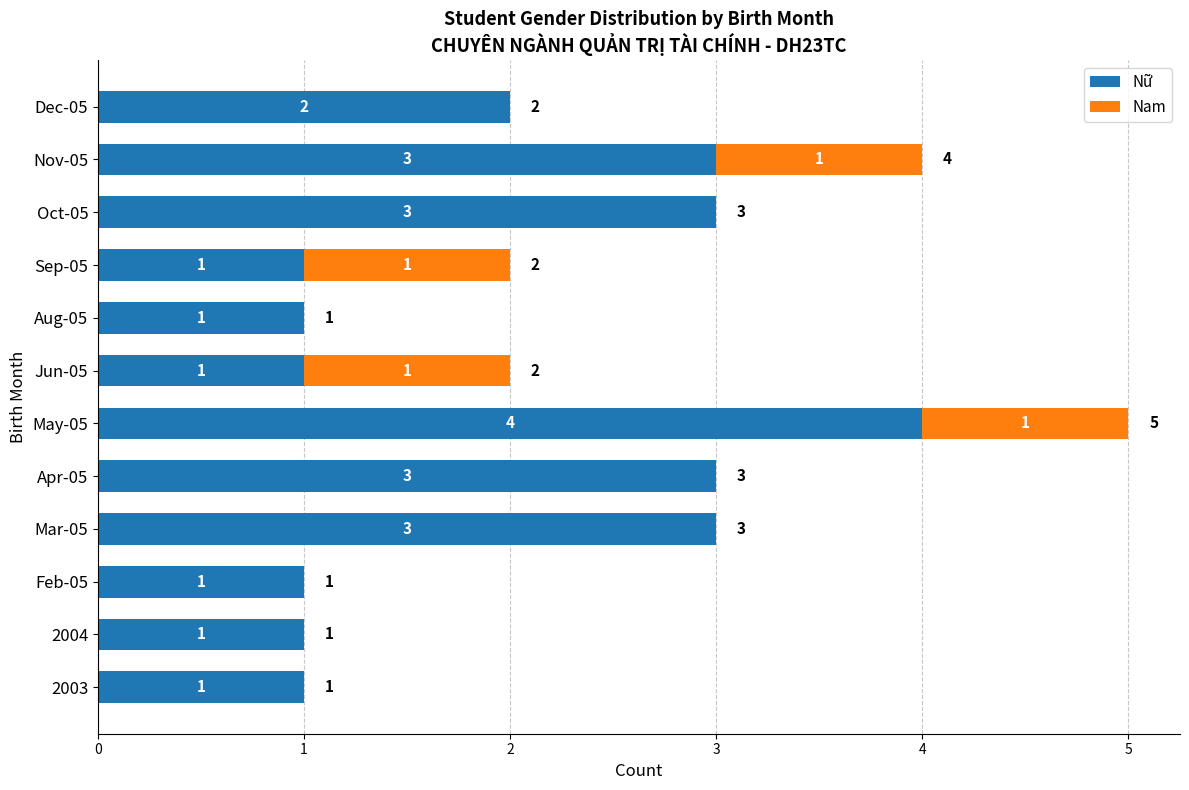

What is the highest value of the Nữ series?

4